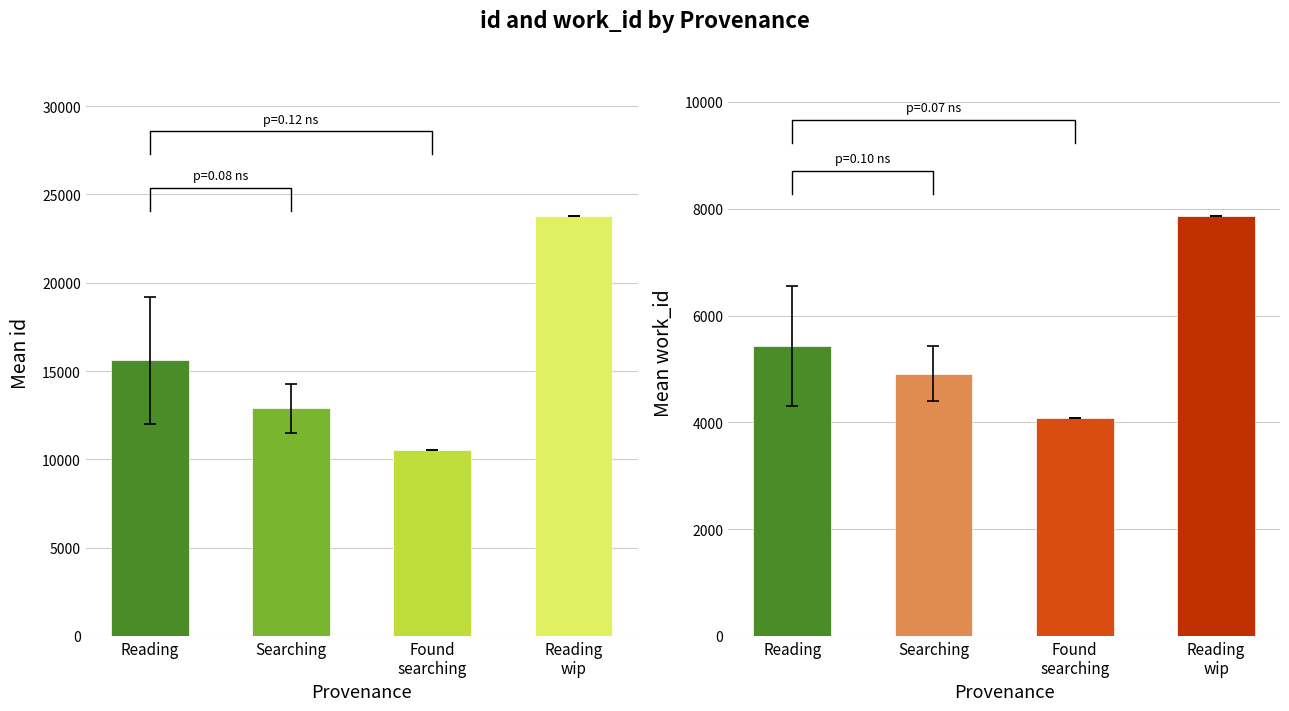

What is the difference between the second highest and second lowest values in the work_id series?

523.8